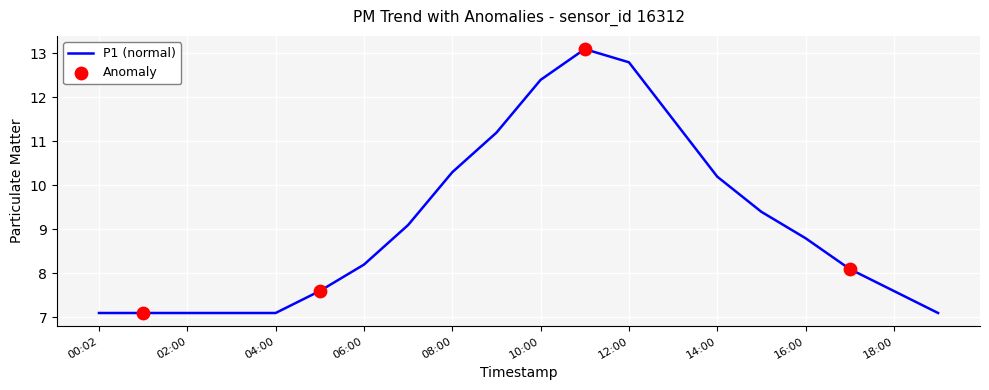

What is the maximum value shown in the chart?

13.1